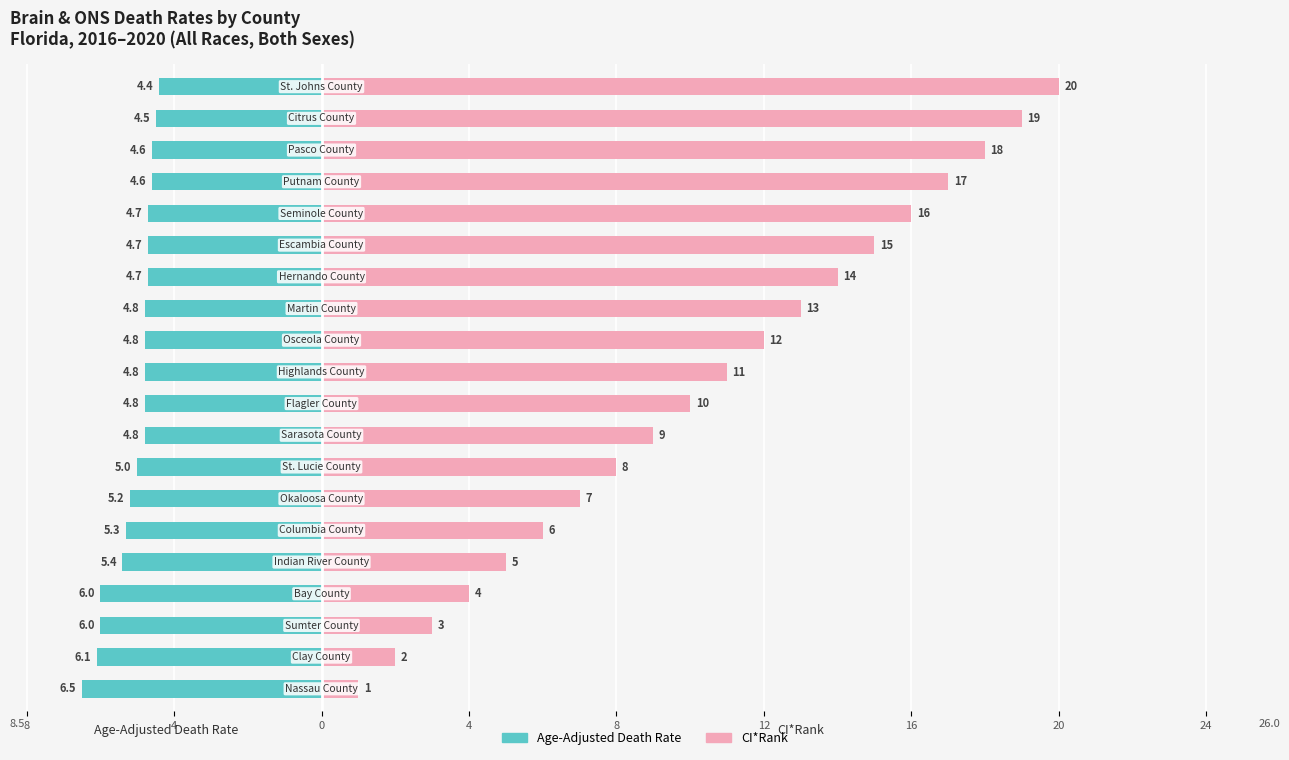

What is the difference between the maximum and second lowest values in the CI*Rank series?

18.0